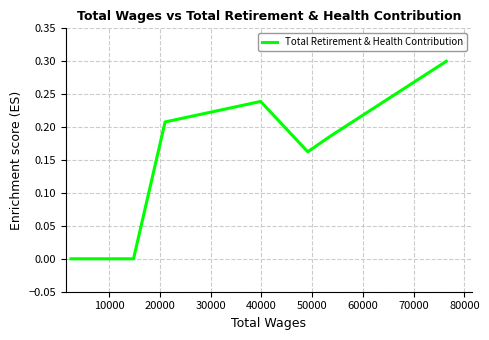

What is the average value?

0.1